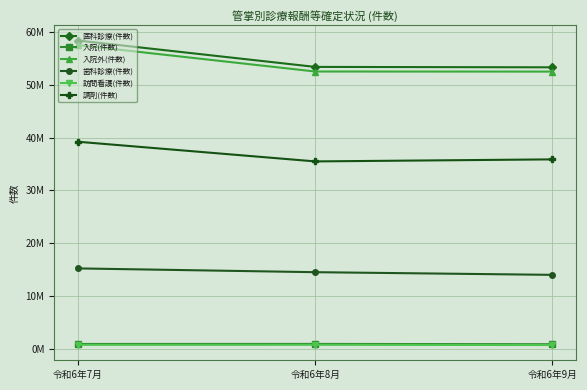

What are all the series names shown in the legend?

医科診療(件数), 入院(件数), 入院外(件数), 歯科診療(件数), 訪問看護(件数), 調剤(件数)